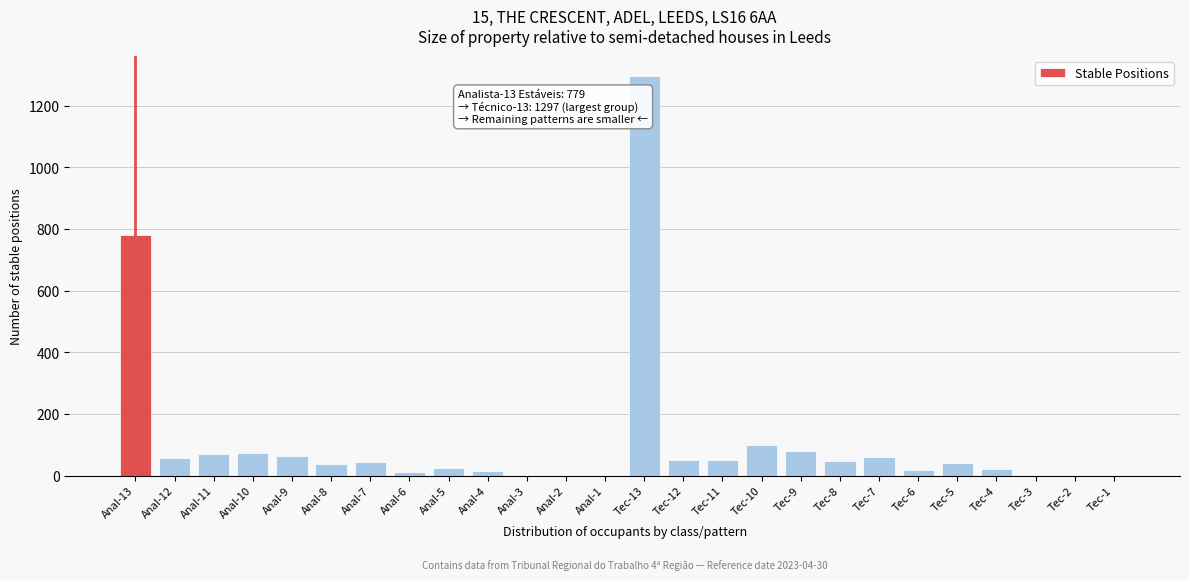

What is the ratio of the value at Tec-13 to the value at Anal-9?

20.0